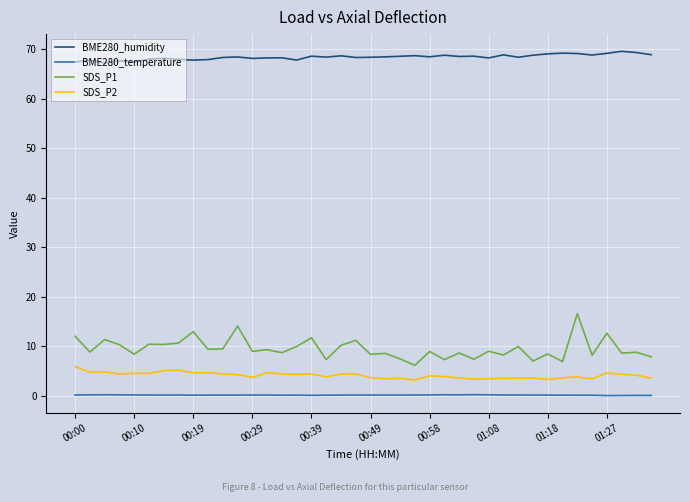

What is the difference between the maximum and minimum values in the SDS_P1 series?

10.5